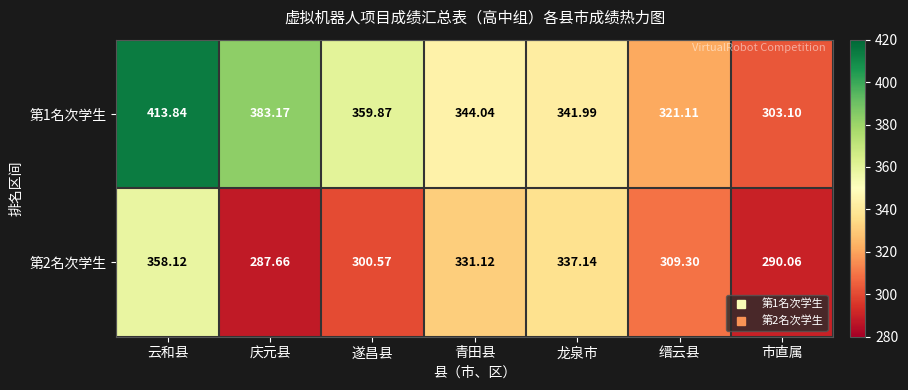

At 云和县, list the series in order from largest to smallest.

第1名次学生, 第2名次学生